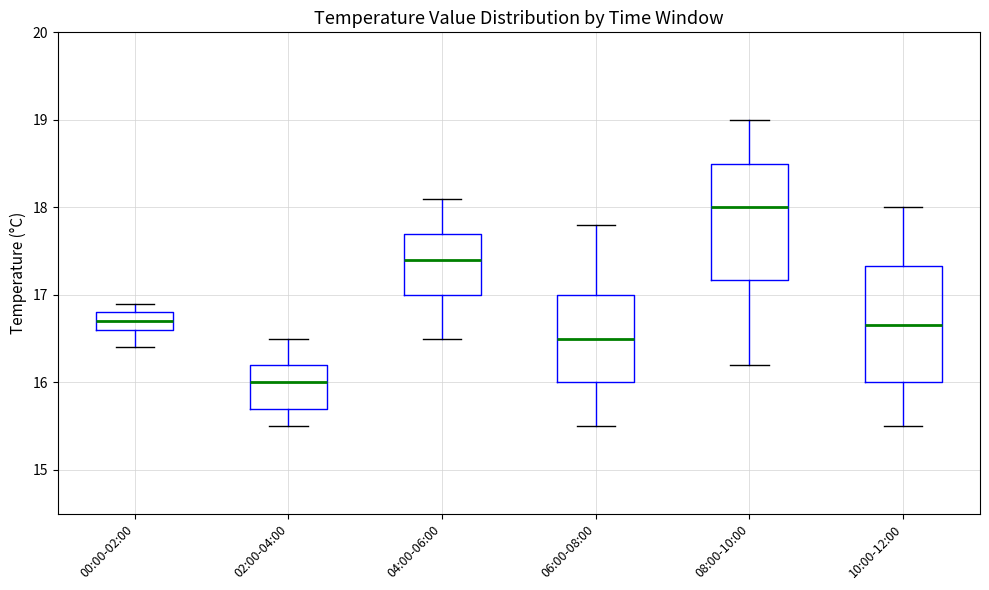

Reading left to right, transcribe this box plot: for each box, give where its median line is, the range the box spans, and where its two whiskers end, as read against the y-axis. The values are not printed on the chart, so give them approximately, as read against the axis.

00:00-02:00: median 16.7, box 16.6 to 16.8, whiskers 16.4 to 16.9
02:00-04:00: median 16.0, box 15.7 to 16.2, whiskers 15.5 to 16.5
04:00-06:00: median 17.4, box 17.0 to 17.7, whiskers 16.5 to 18.1
06:00-08:00: median 16.5, box 16.0 to 17.0, whiskers 15.5 to 17.8
08:00-10:00: median 18.0, box 17.2 to 18.5, whiskers 16.2 to 19.0
10:00-12:00: median 16.7, box 16.0 to 17.3, whiskers 15.5 to 18.0